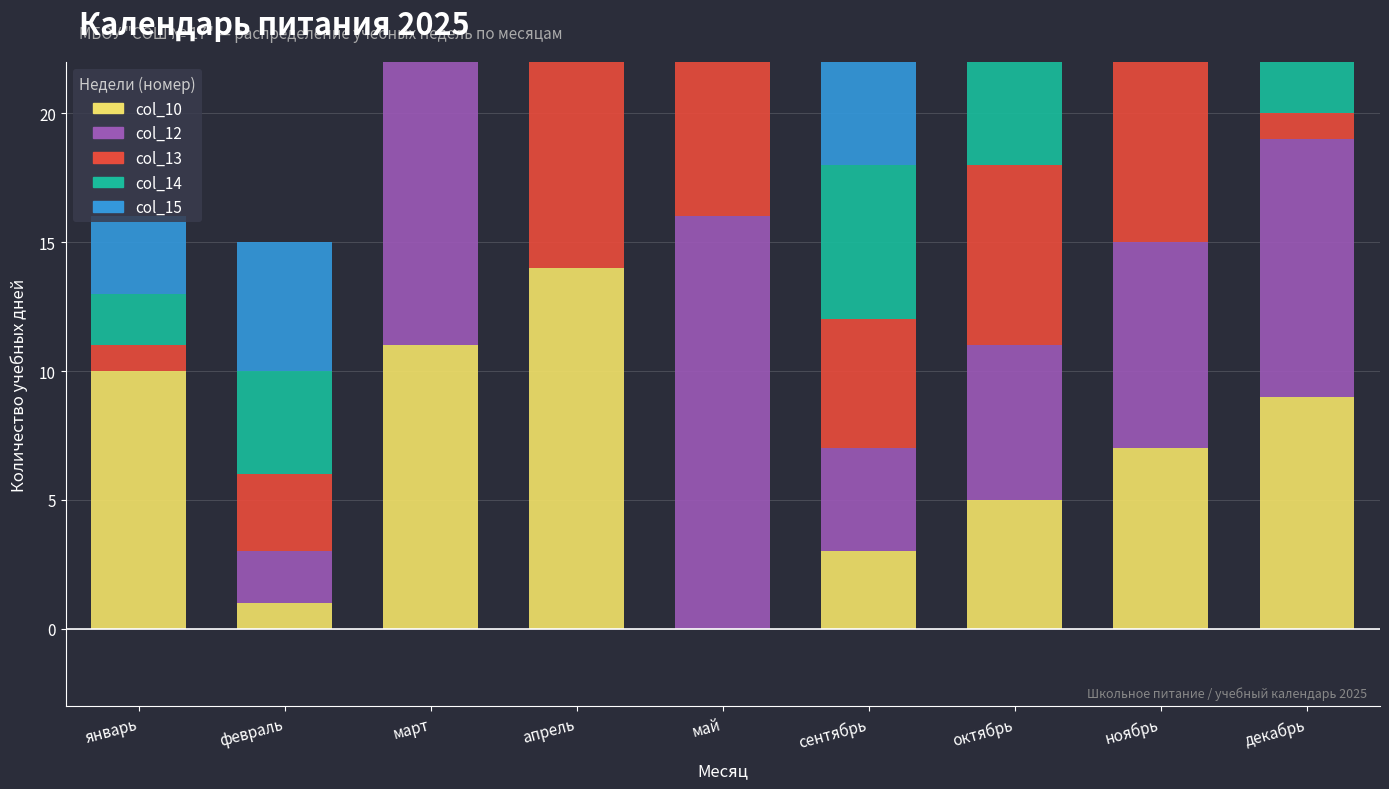

What is the label of the 1st bar from the left?

январь